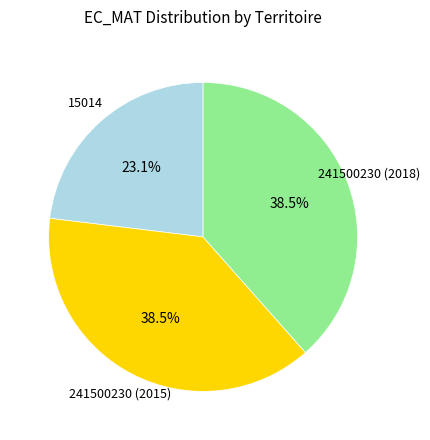

How many slices are in this pie chart?

3